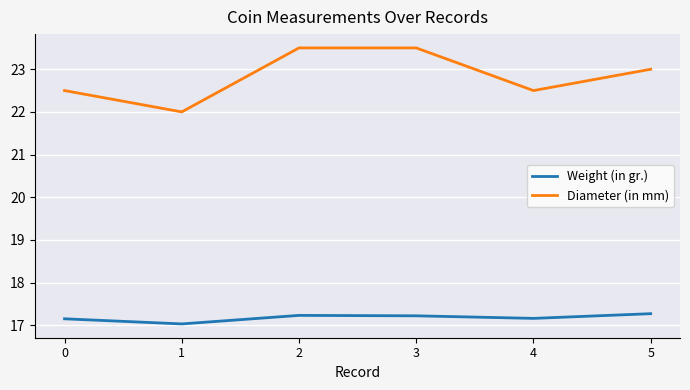

What is the difference between the Weight (in gr.) values at 5 and 1?

0.2